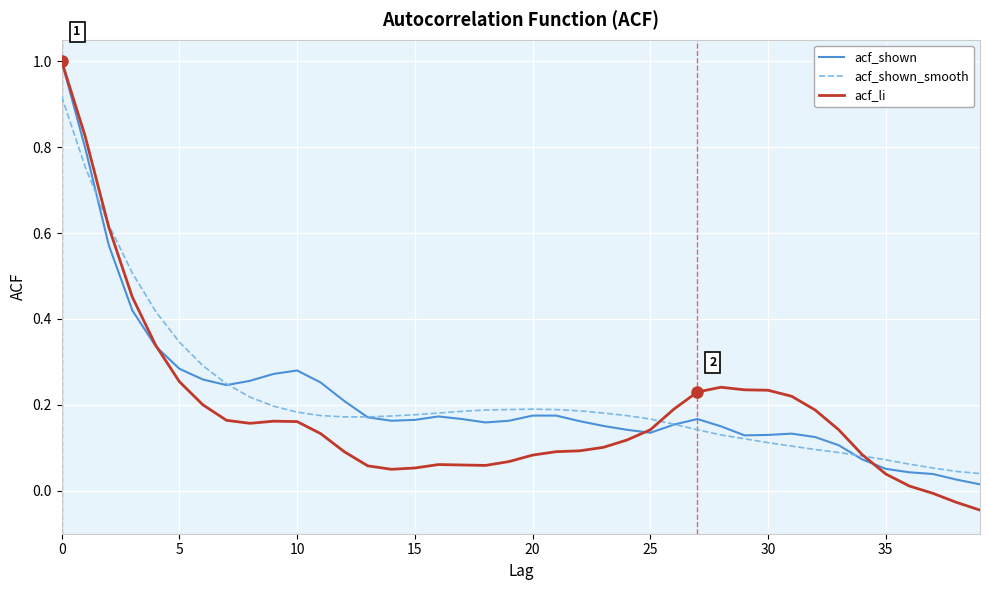

What is the sum of all acf_shown_smooth values?

8.7